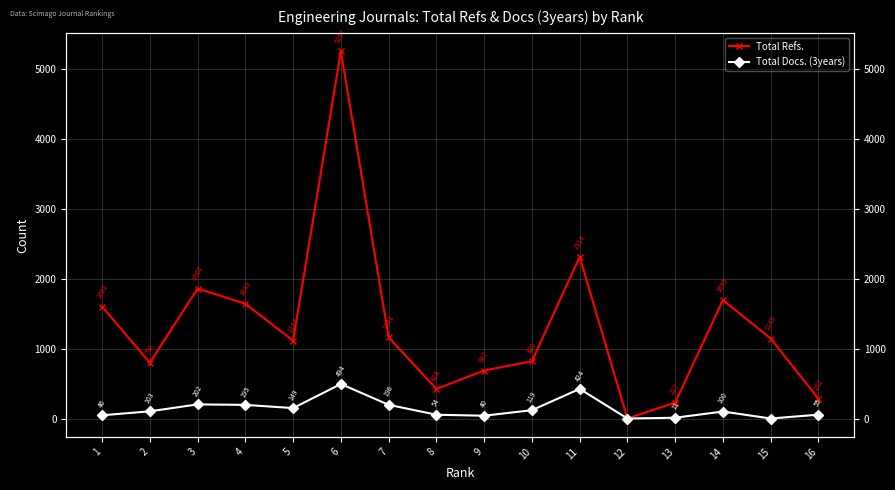

Rank the series by their average value, from lowest to highest.

Total Docs. (3years), Total Refs.